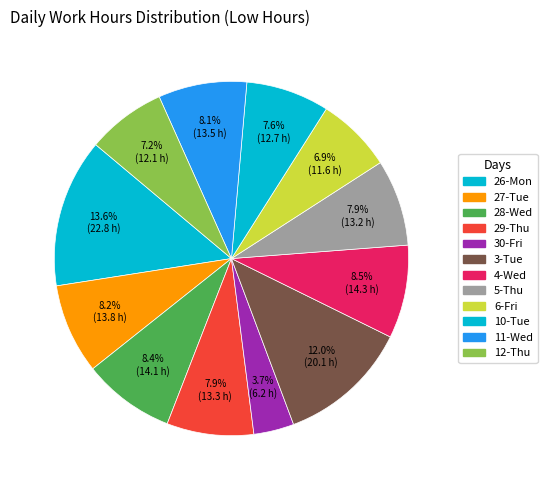

Combined, what portion of the pie is 4-Wed and 30-Fri?

12.2%